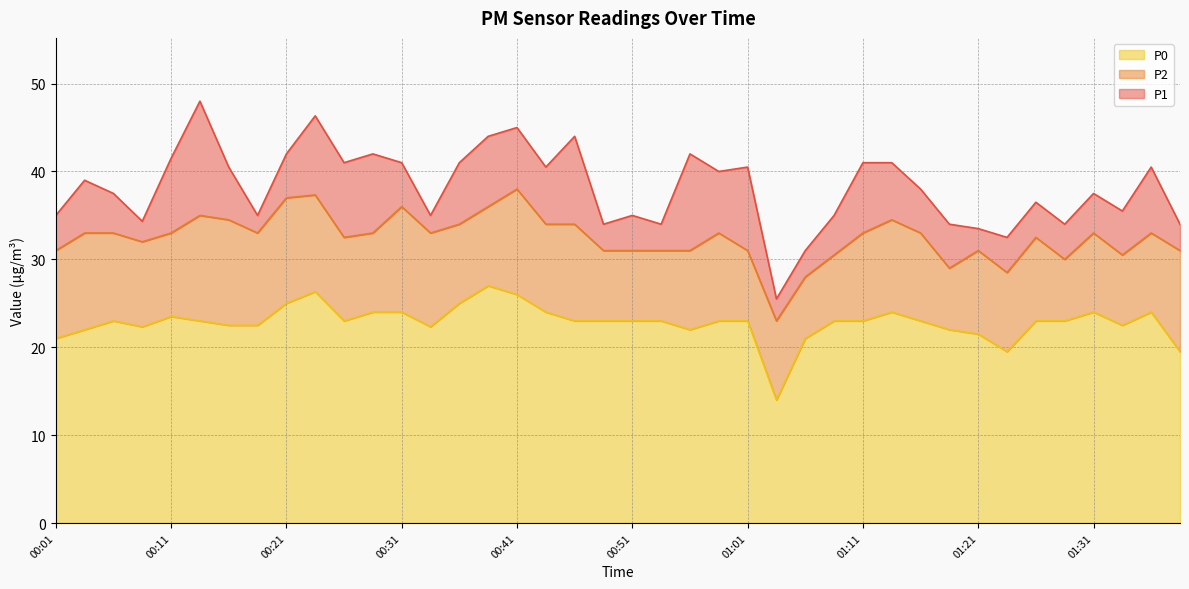

What is the difference between the maximum and minimum values in the P2 series?

15.0